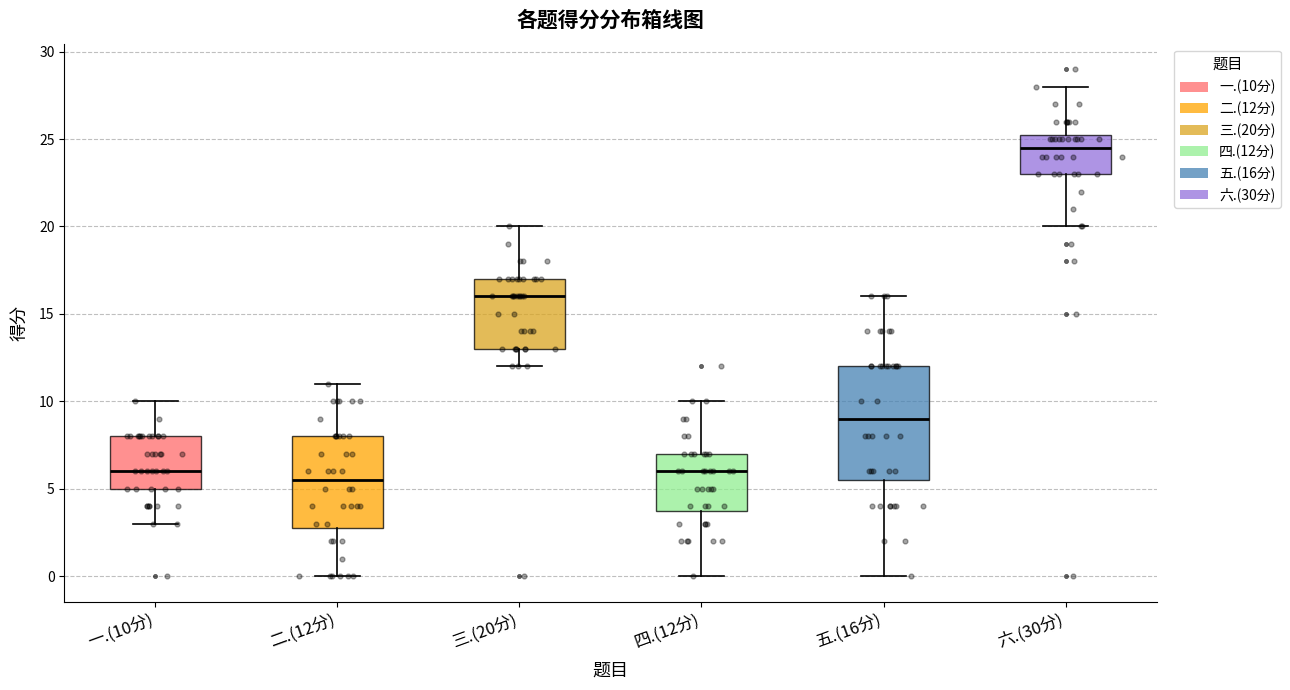

Which box's median line is the lowest?

二.(12分)